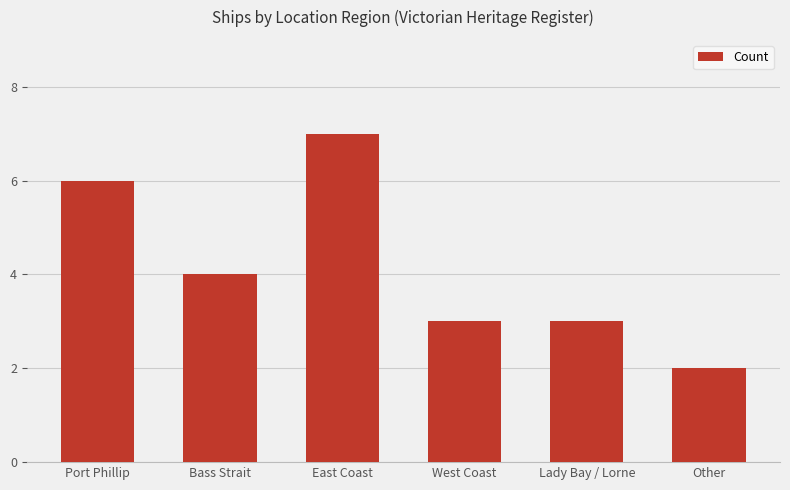

How many distinct data groups are displayed?

1